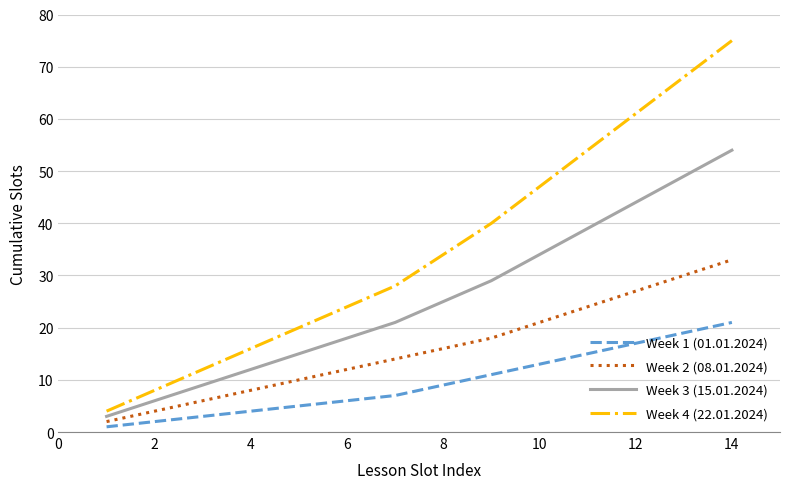

Does the chart have visible grid lines?

Yes